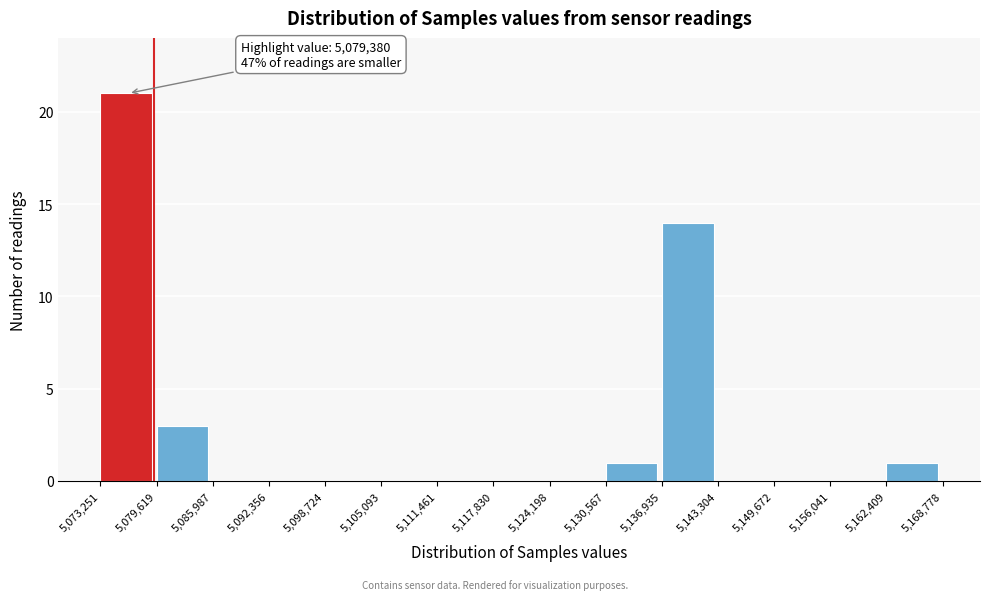

Over which range of the x-axis is the bar tallest?

5,073,251 to 5,079,619